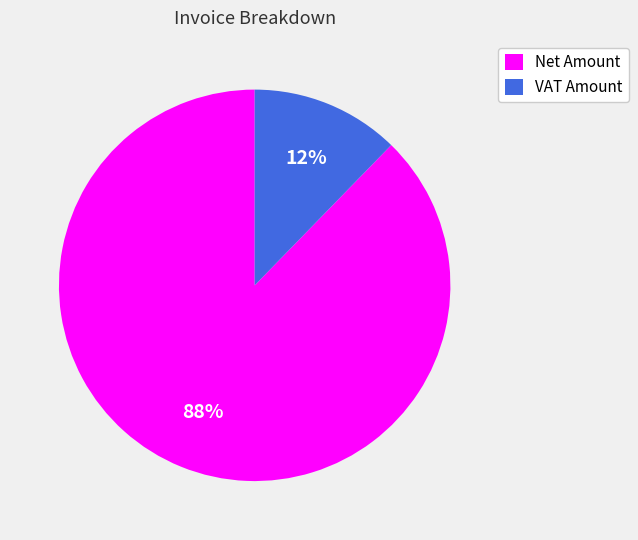

Which has a higher value, Net Amount or VAT Amount?

Net Amount